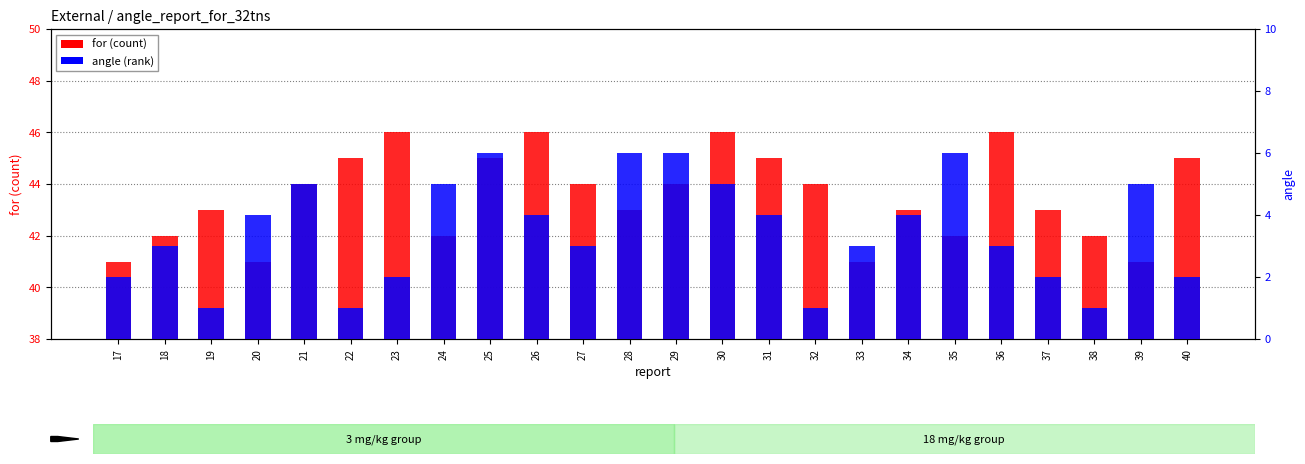

Count the for (count) values in the range 42 to 45.

16